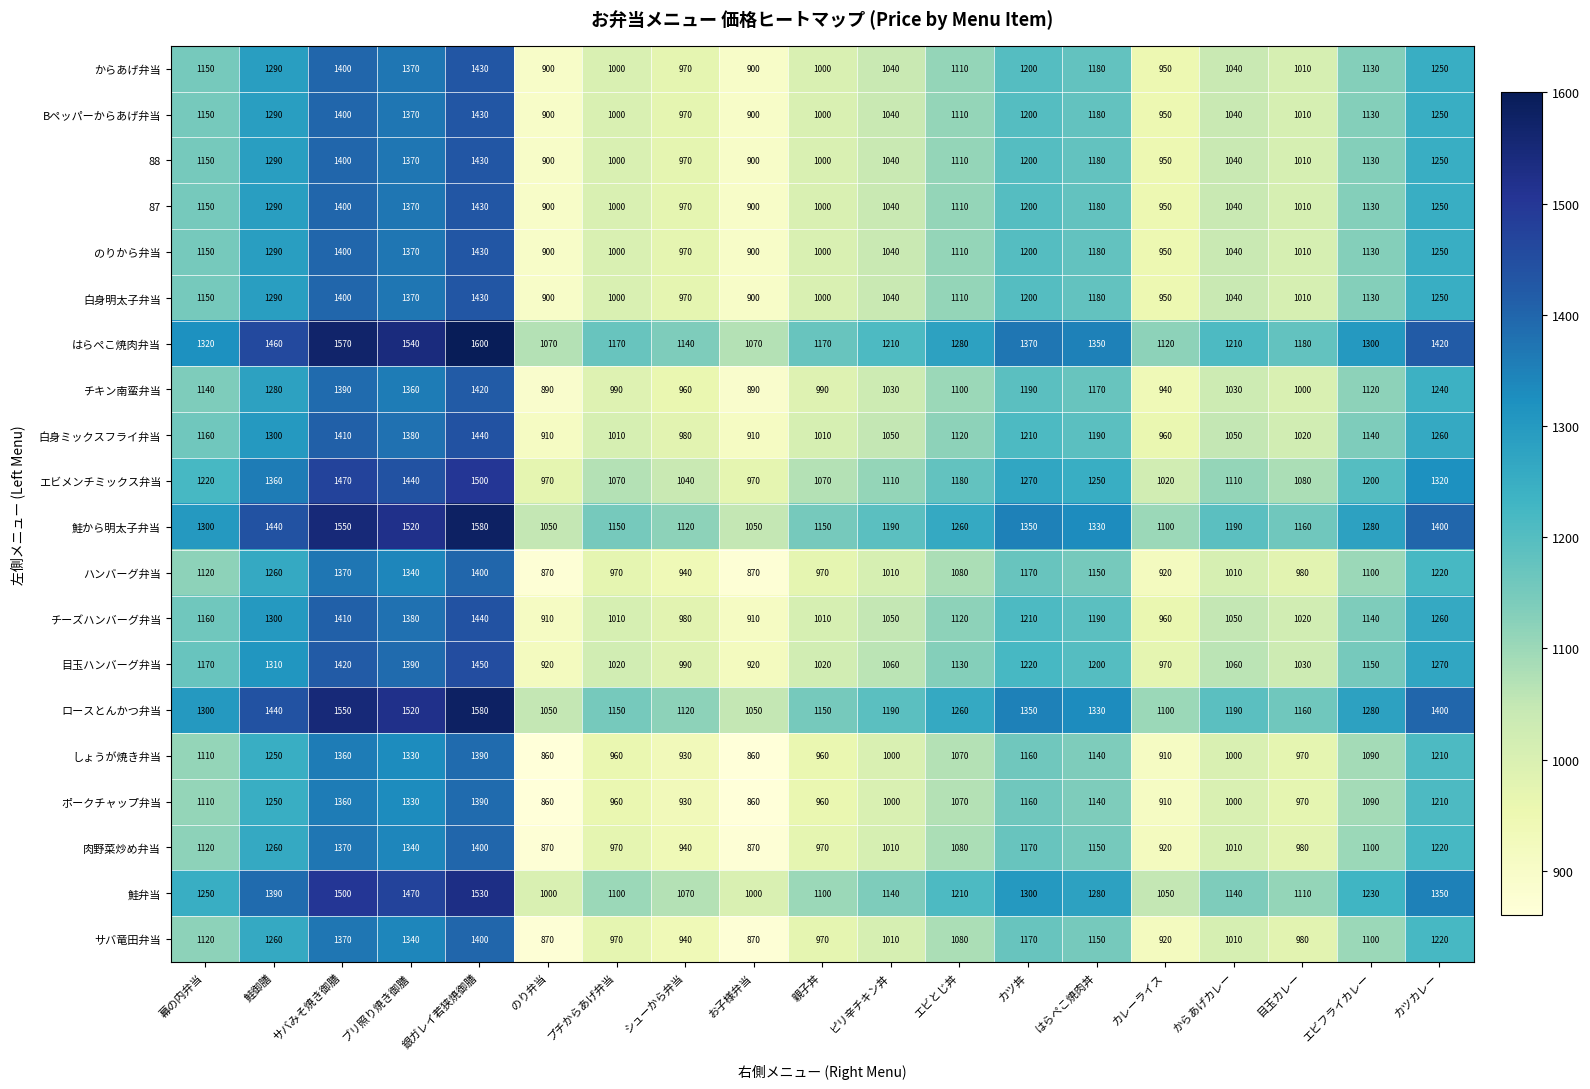

At which label is 白身明太子弁当 closest to 1165?

幕の内弁当